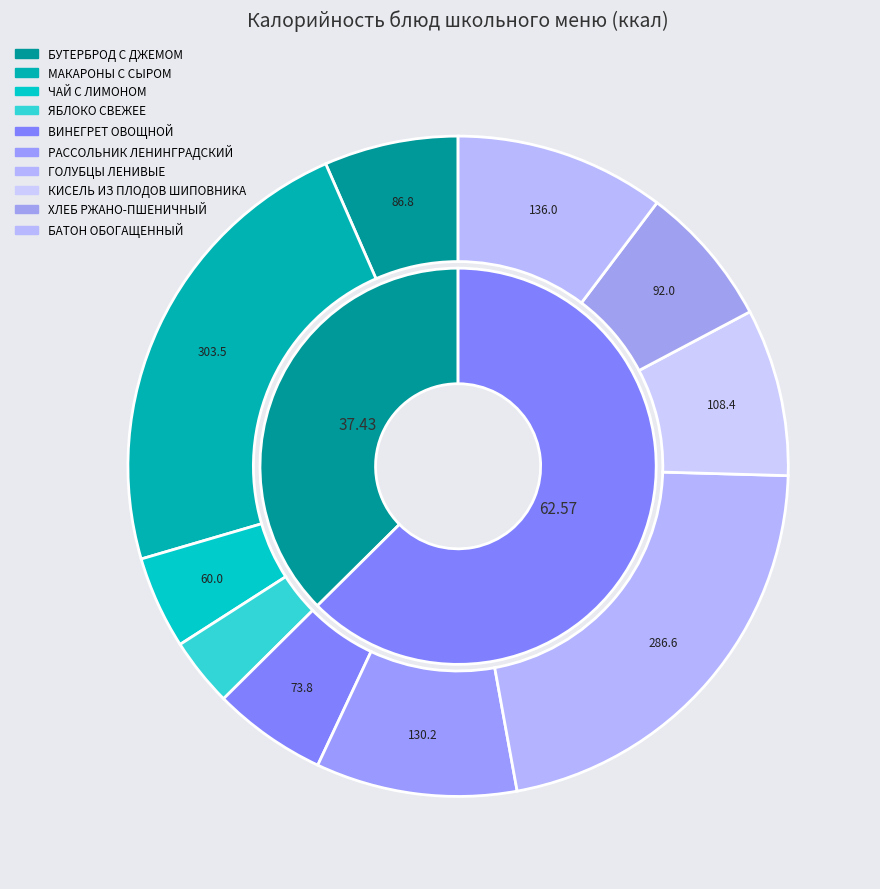

To the nearest percent, what percentage of the pie is ГОЛУБЦЫ ЛЕНИВЫЕ?

22%